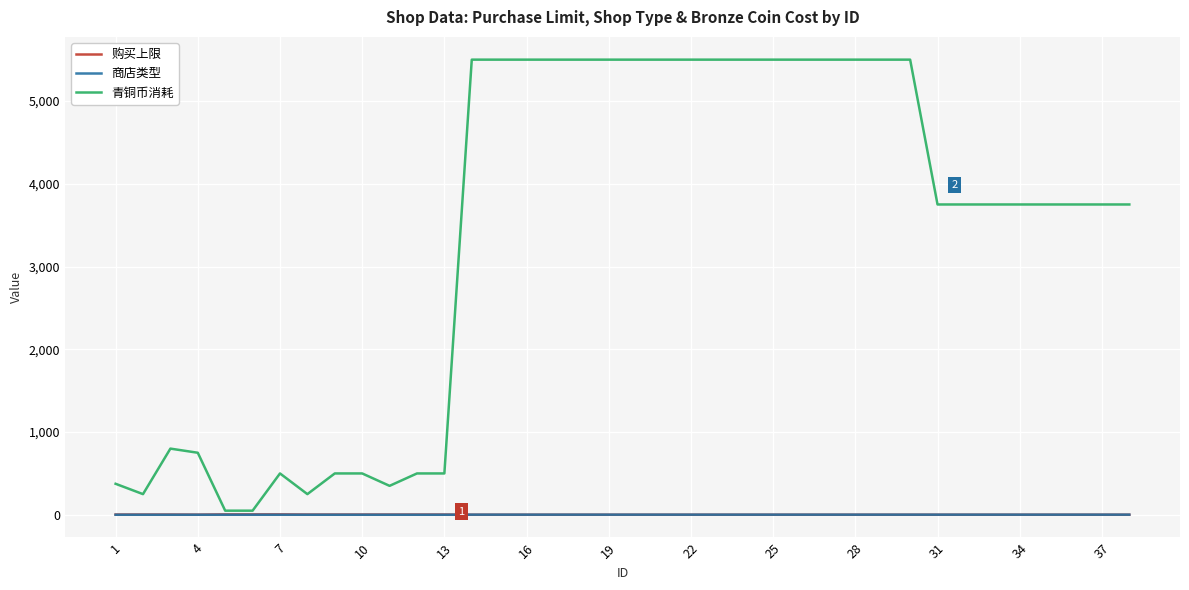

Which series has the largest total across all categories?

青铜币消耗